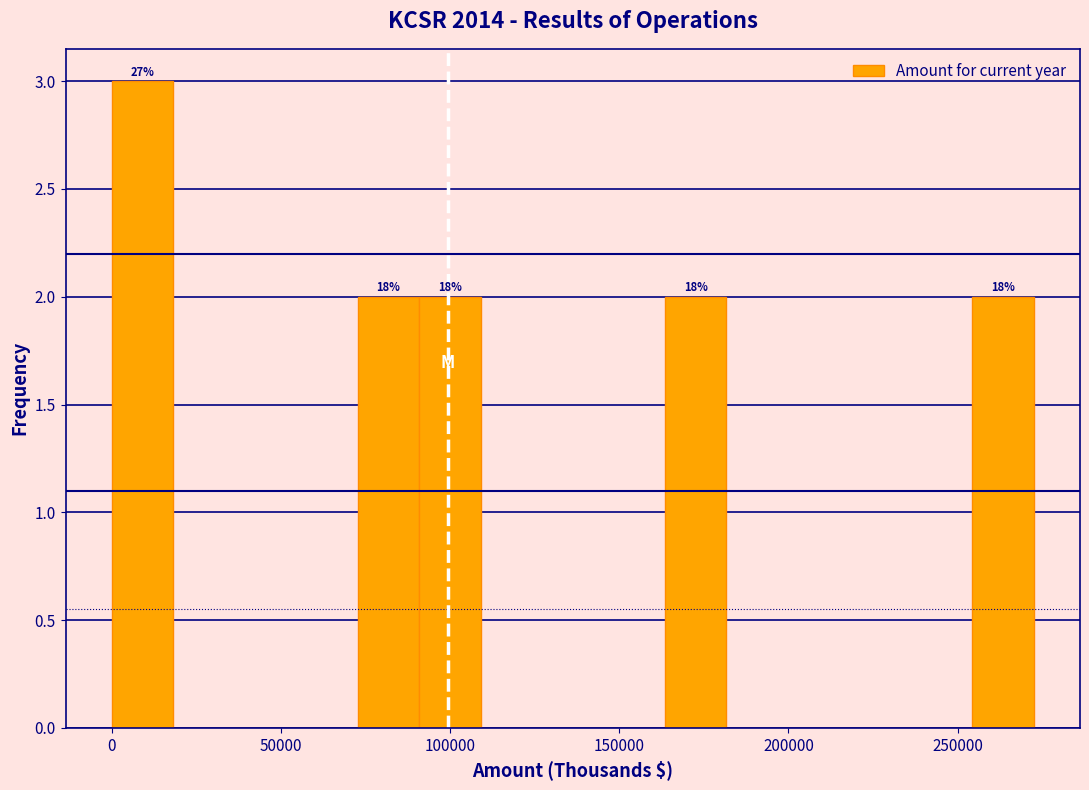

Read against the x-axis, roughly where is the centre of the tallest bar?

10000